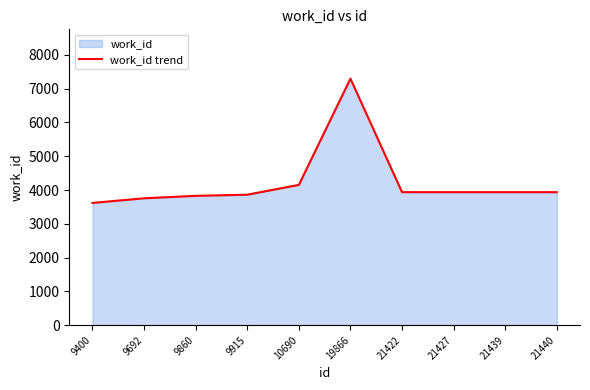

Which label corresponds to the largest value in the chart?

19866